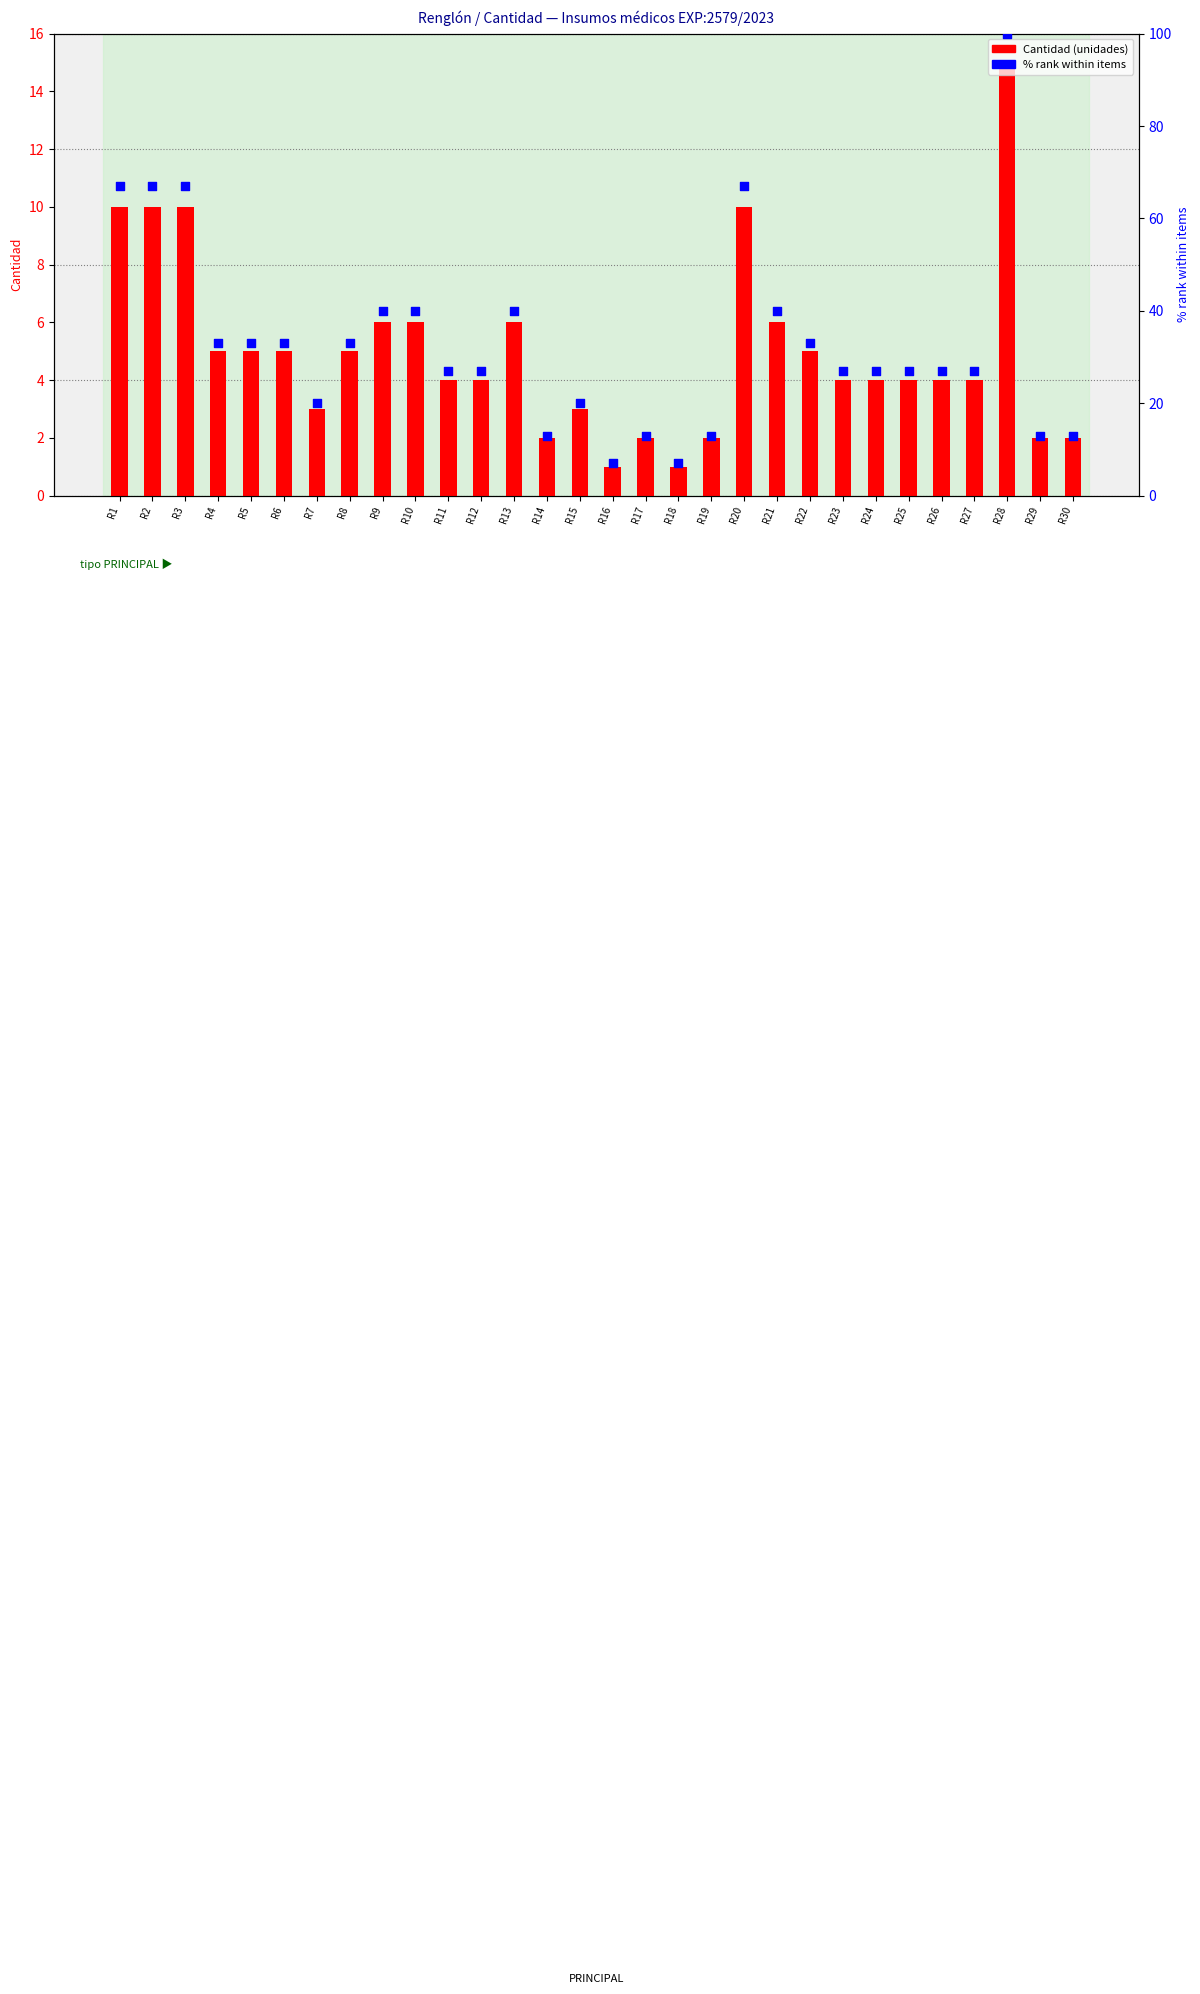

Which series has the largest total across all categories?

% rank within items